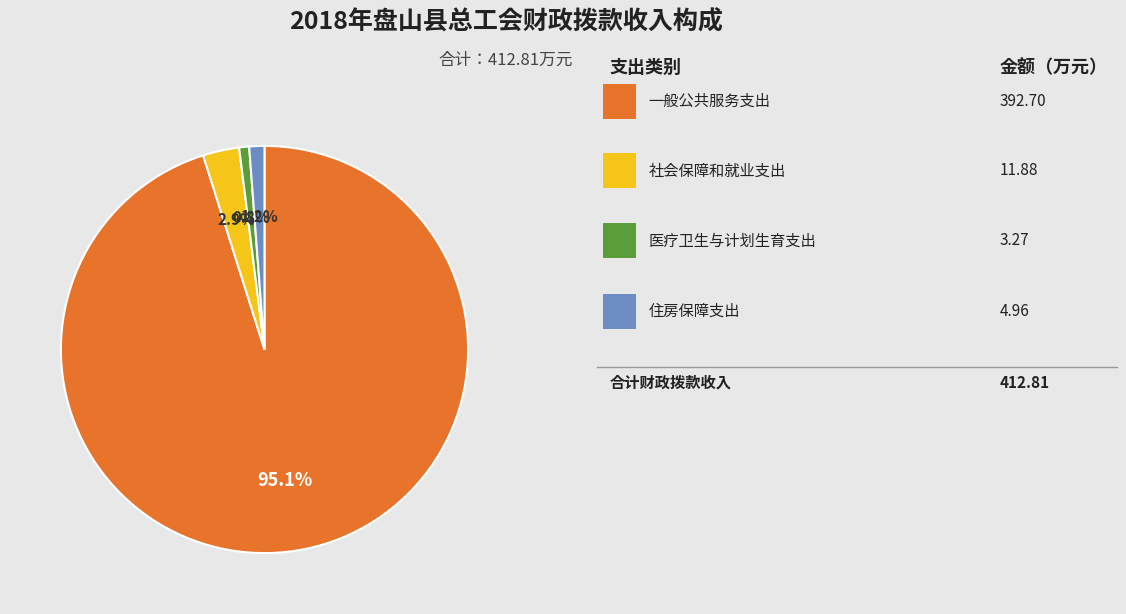

Does any single category account for the majority?

Yes